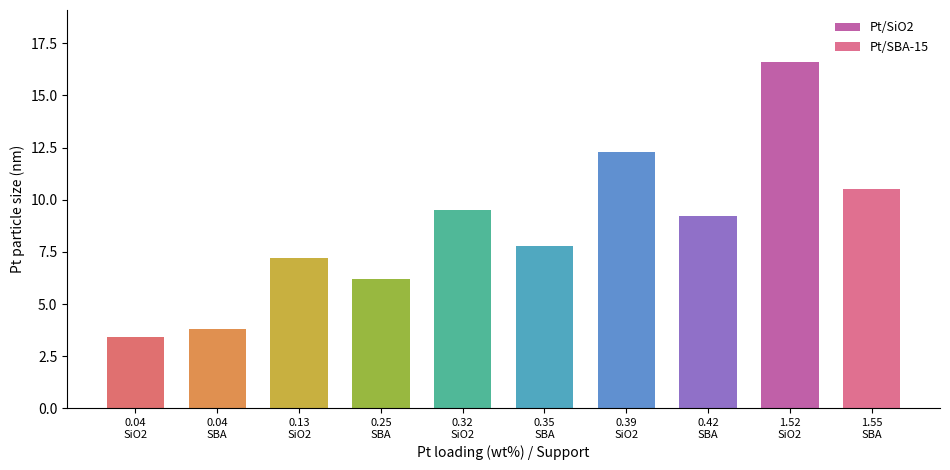

Which series has the largest total across all categories?

Pt/SiO2